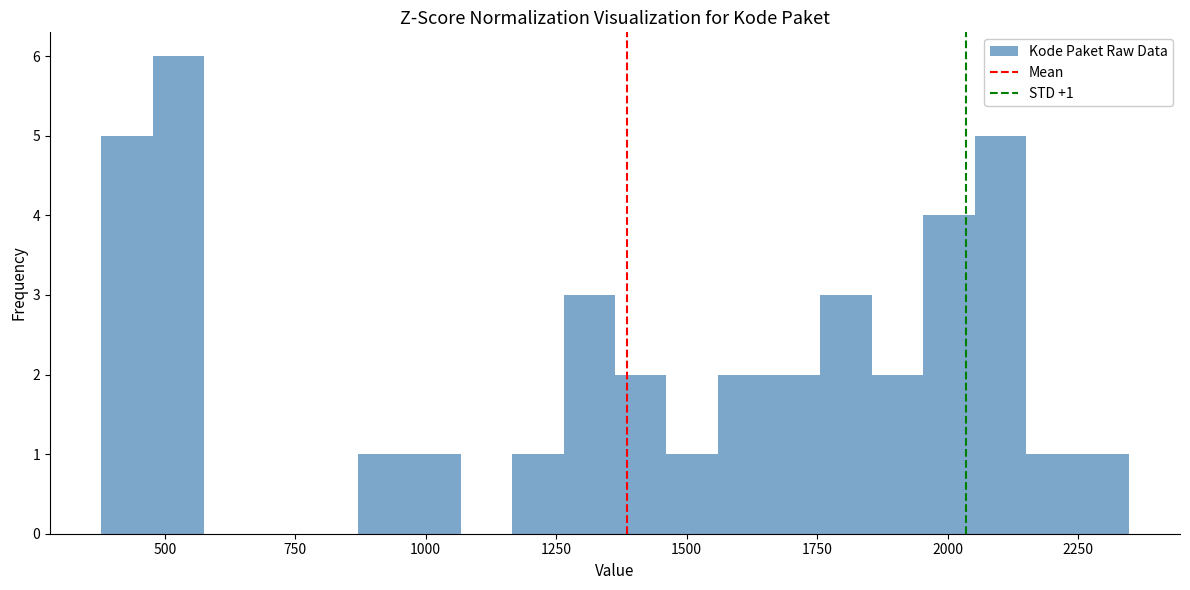

Read against the x-axis, roughly where is the centre of the tallest bar?

550